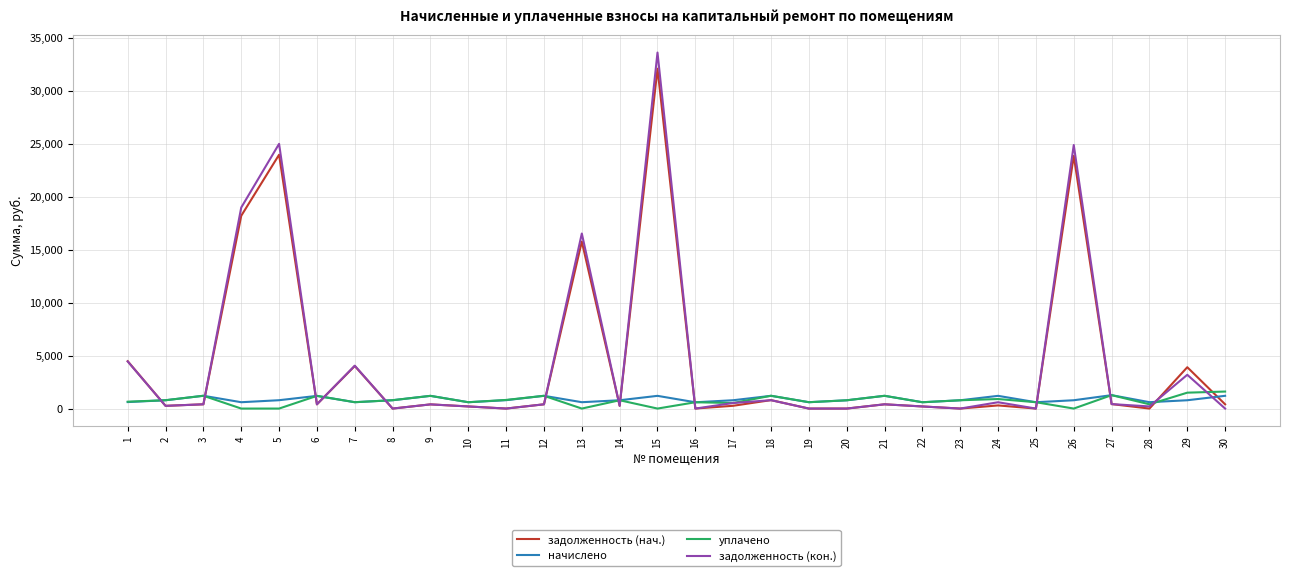

The value of уплачено at 18 is 1208.9. True or false?

True